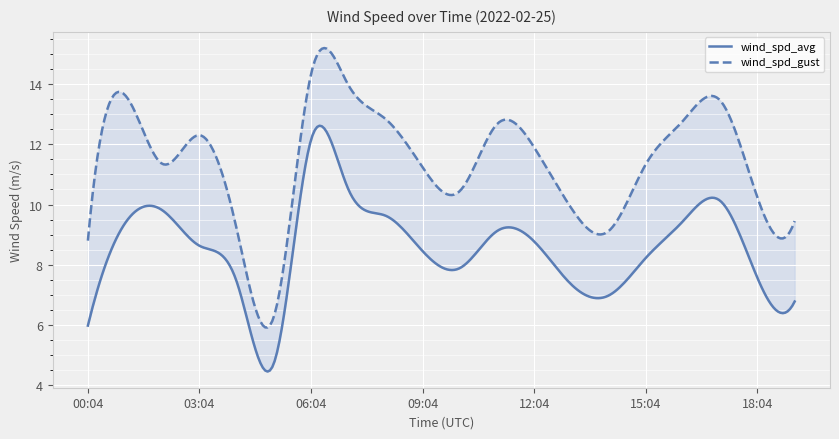

How many data points in wind_spd_gust are above 11?

12